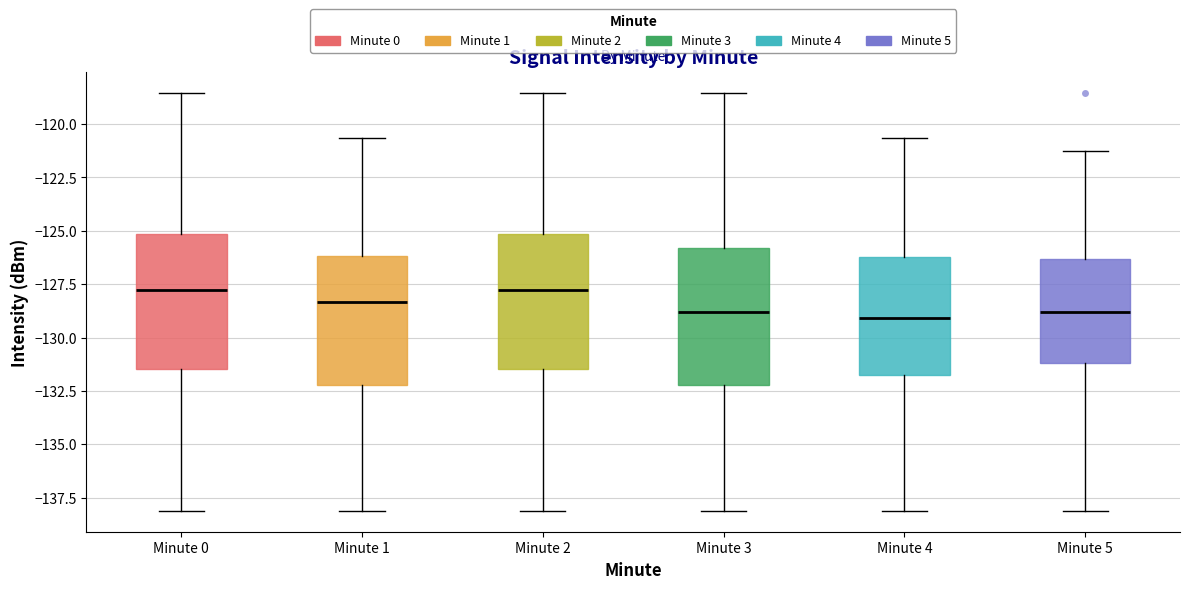

Where does the lower whisker of the box for Minute 3 end on the y-axis? The values are not printed on the chart, so give them approximately, as read against the axis.

-138.0